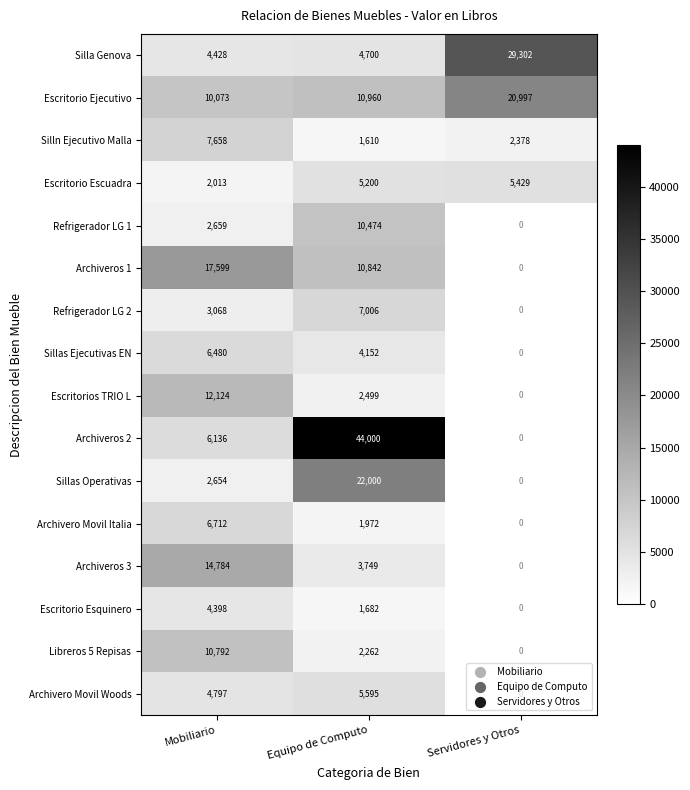

Rank the categories by Silln Ejecutivo Malla value from lowest to highest.

Equipo de Computo, Servidores y Otros, Mobiliario